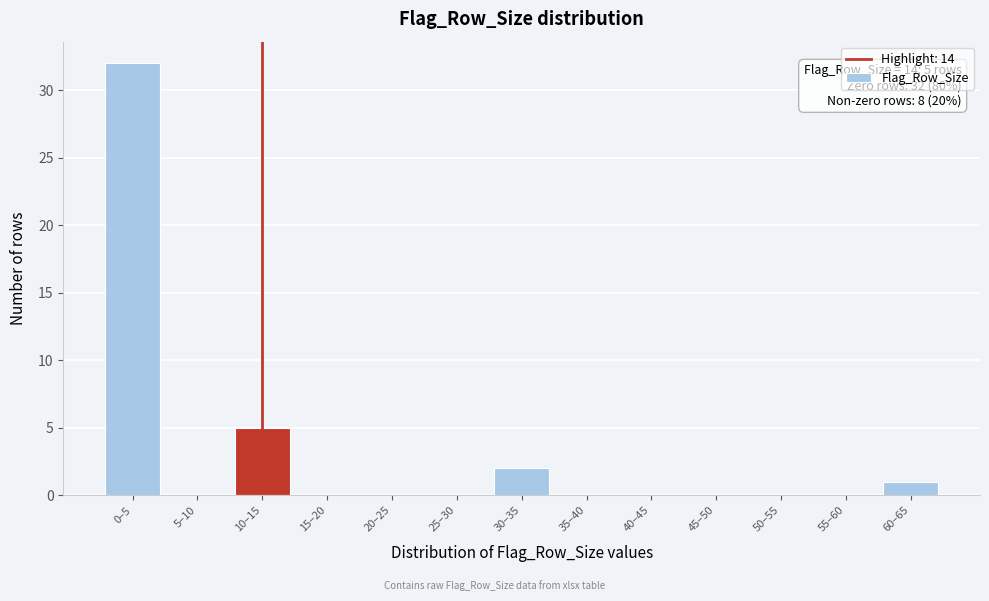

Reading left to right, extract all data points from this chart.

0–5=32	5–10=0	10–15=5	15–20=0	20–25=0	25–30=0	30–35=2	35–40=0	40–45=0	45–50=0	50–55=0	55–60=0	60–65=1